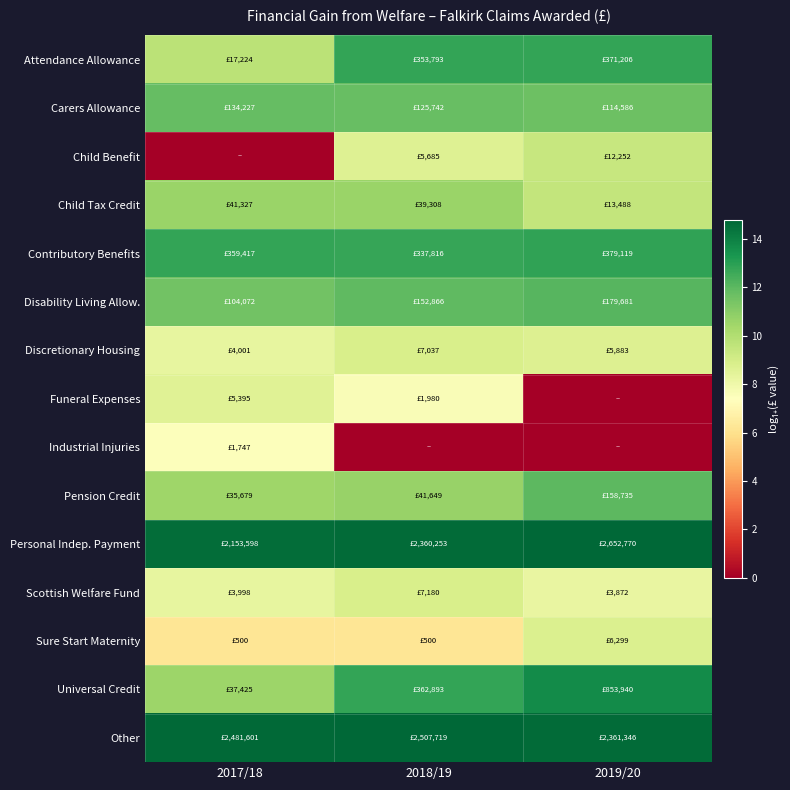

How many categories are shown in the chart?

3